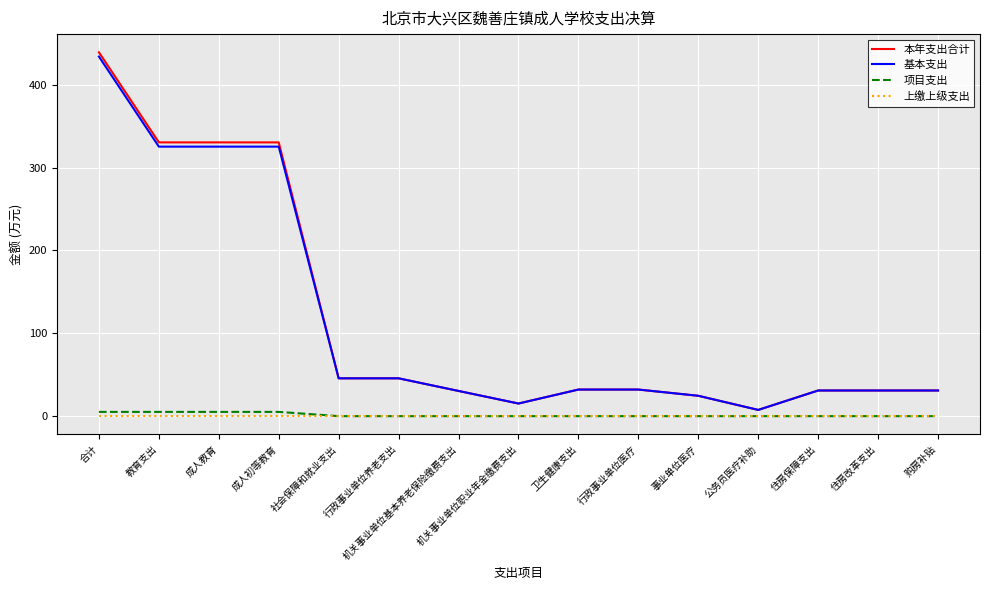

Is it true that 基本支出 equals 31.0 at 住房改革支出?

True